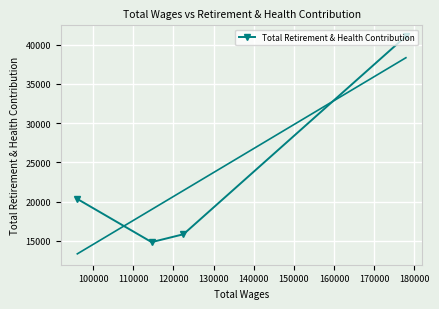

What is the value of the Total Retirement & Health Contribution point at the 3rd from the left?

15857